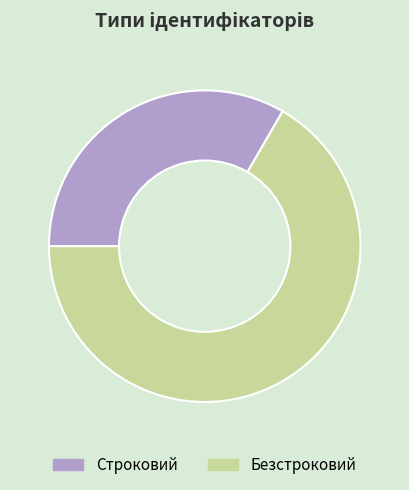

Approximately how many times larger is the value at Строковий compared to Безстроковий?

0.5